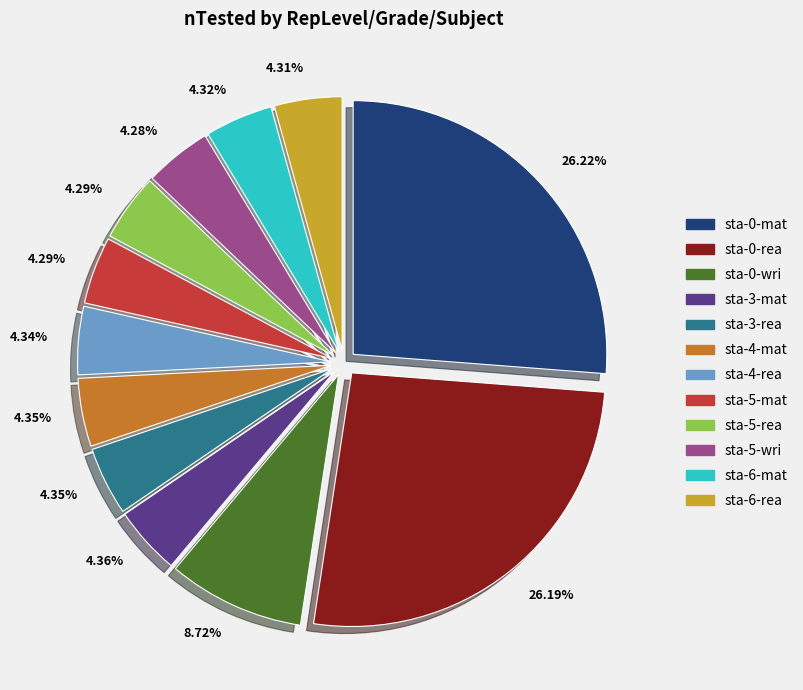

To the nearest percent, what is the average slice percentage?

8%